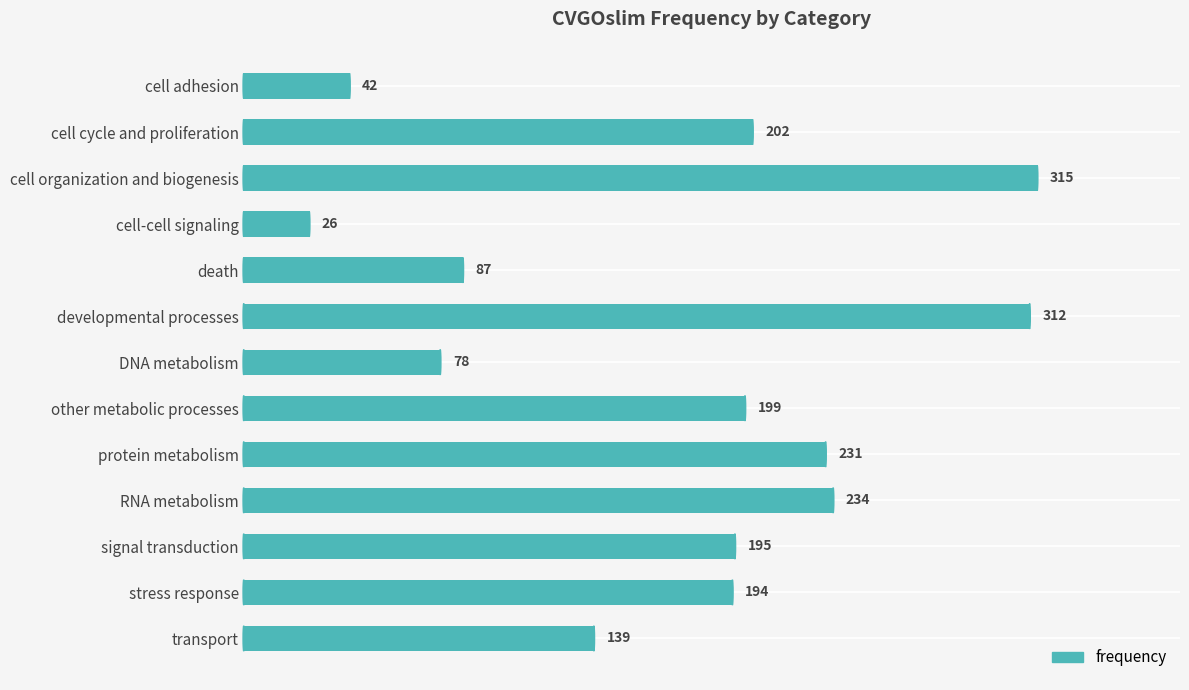

What is the value of the 2nd bar from the top?

202